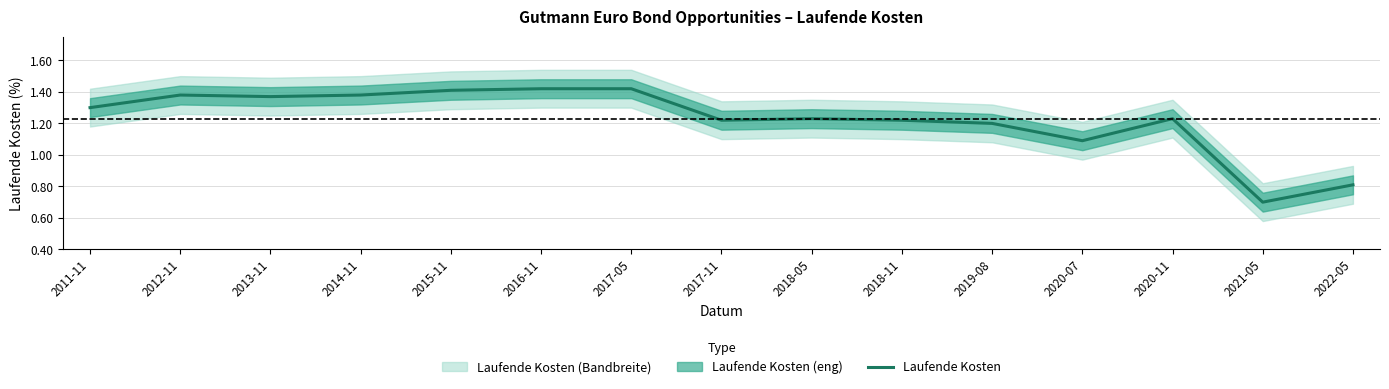

What is the label of the 1st point from the right?

2022-05